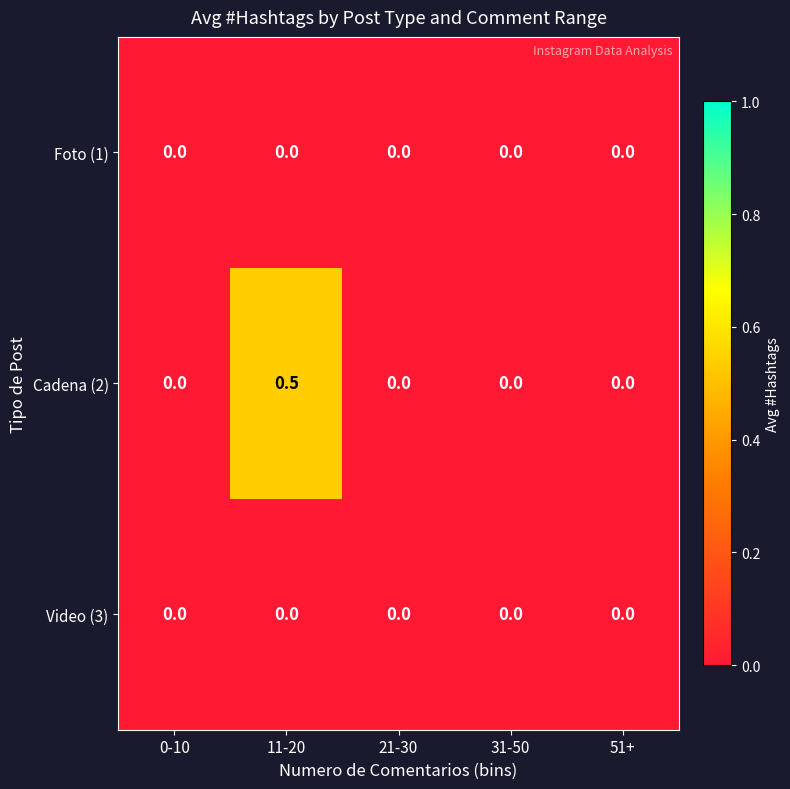

Between 0-10 and 11-20, which series saw the biggest shift?

Cadena (2)